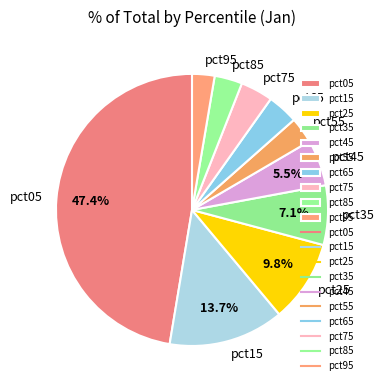

To the nearest percent, what percentage of the pie is pct25?

10%